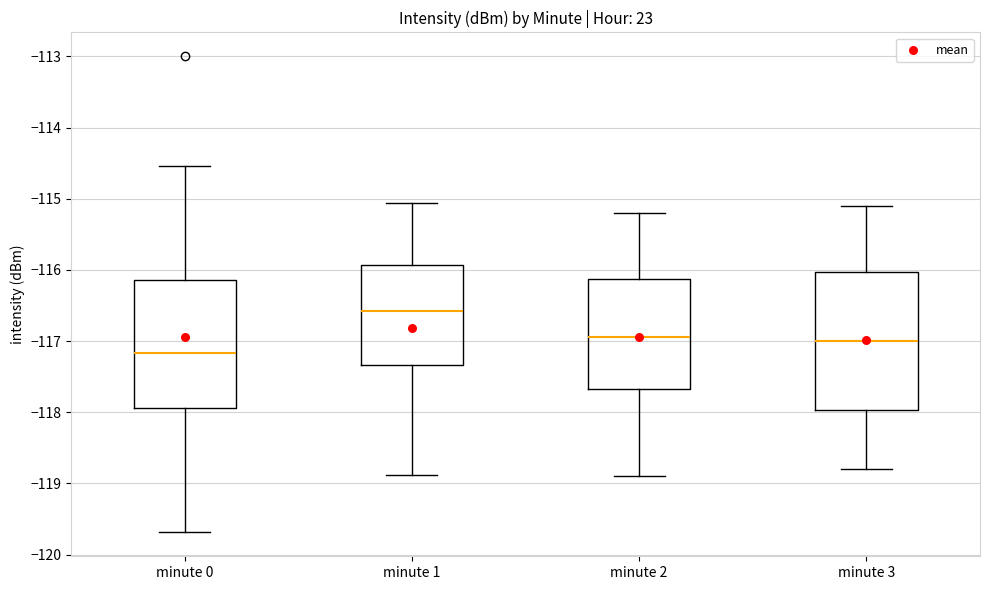

Comparing the boxes themselves (not the whiskers), which one is the tallest?

minute 3